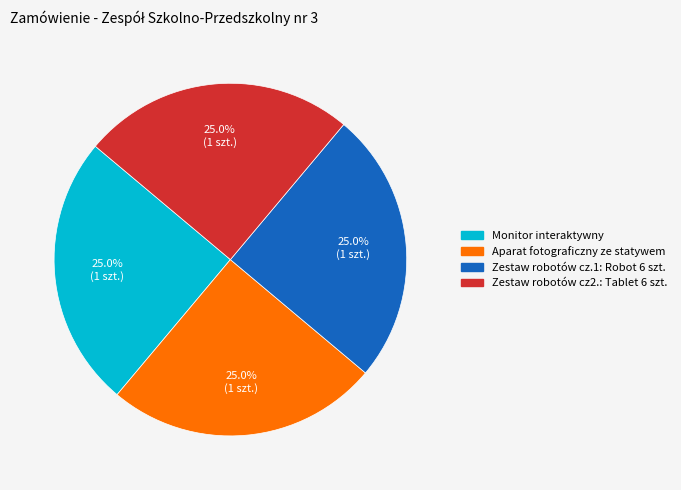

Is there a majority slice in this chart?

No